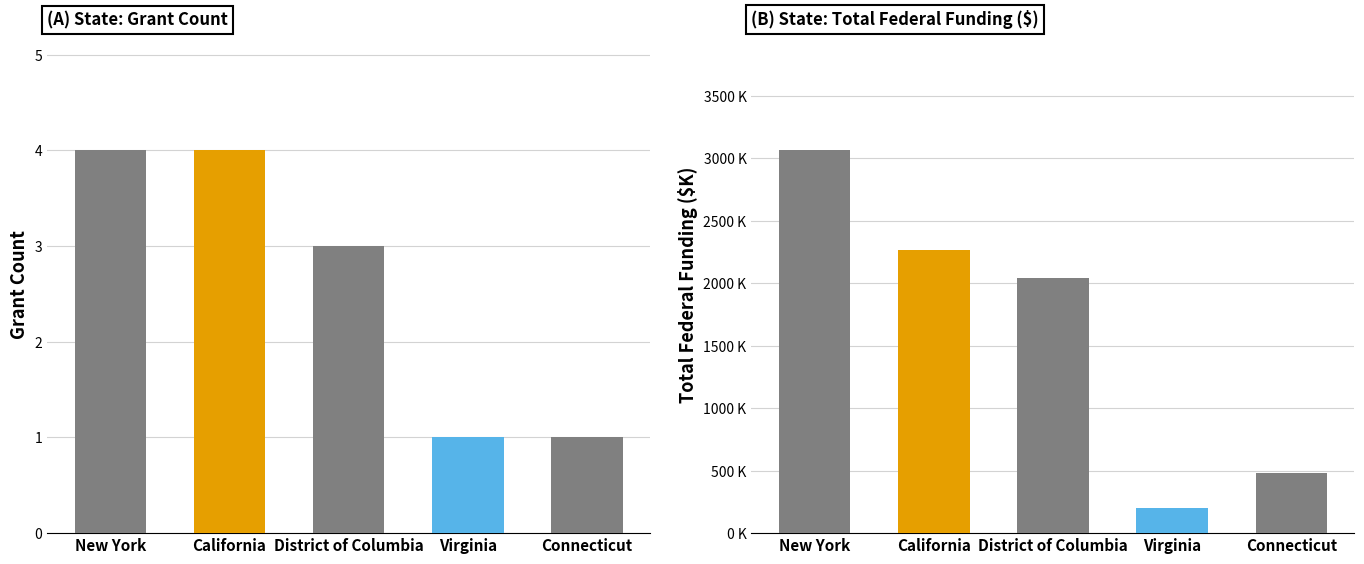

Reading left to right, extract all data points from this chart.

Grant Count: New York=4.0	California=4.0	District of Columbia=3.0	Virginia=1.0	Connecticut=1.0
Total Federal Funding: New York=3062.2	California=2265.4	District of Columbia=2039.0	Virginia=200.0	Connecticut=485.0